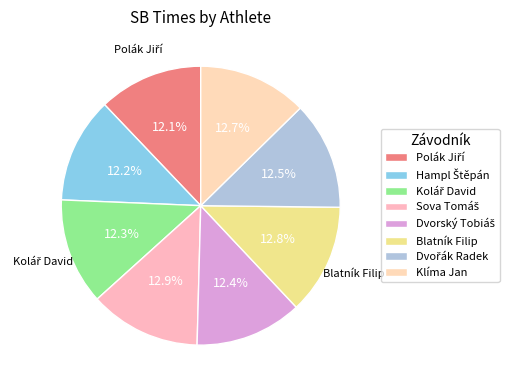

How many segments does this pie chart have?

8